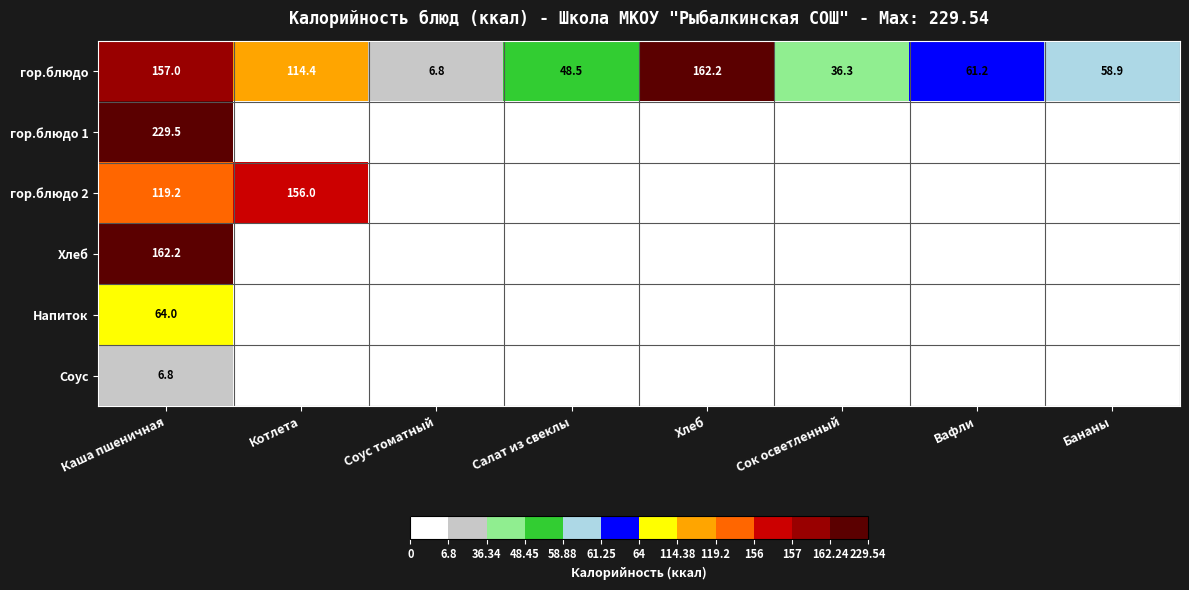

Which category has the highest value across all series?

Каша пшеничная